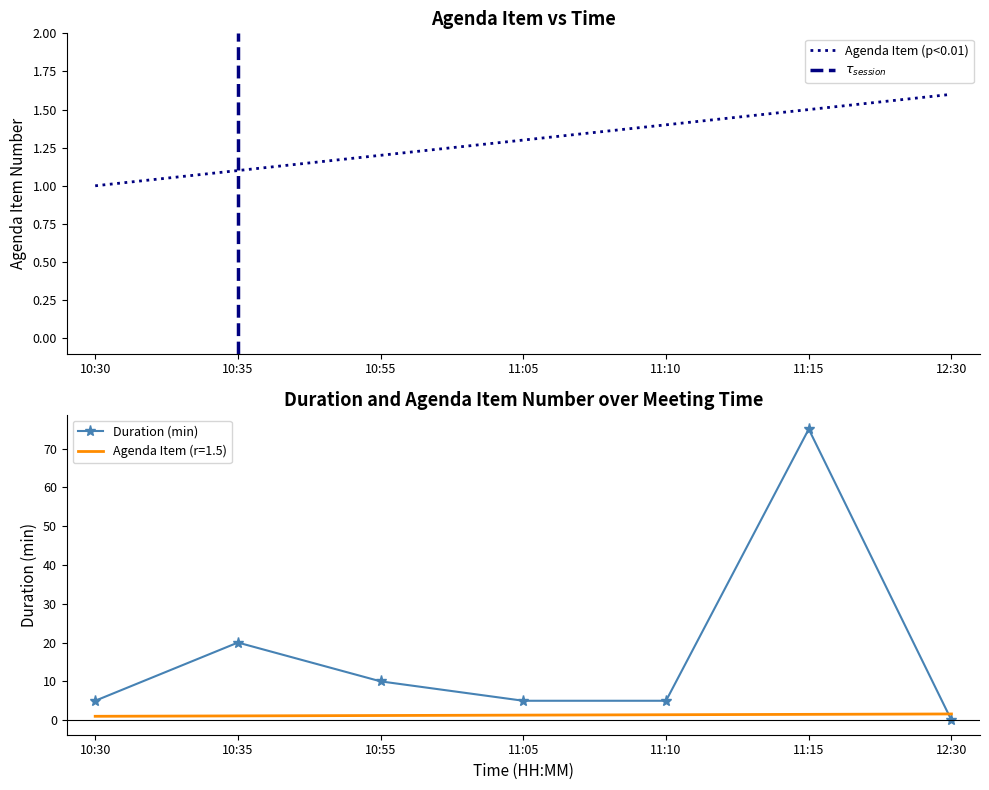

True or false: Agenda Item has a value of 0.7 at 10:35.

False